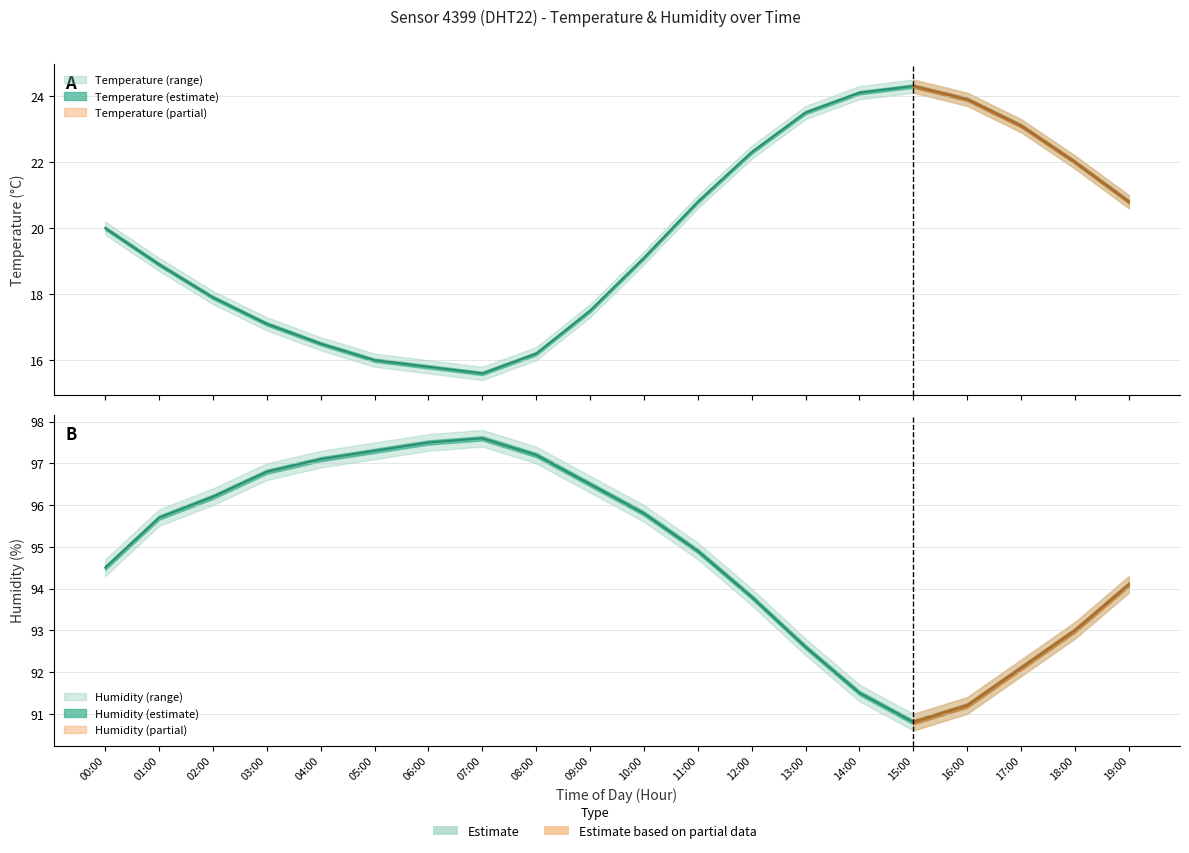

Which category has the highest value across all series?

07:00